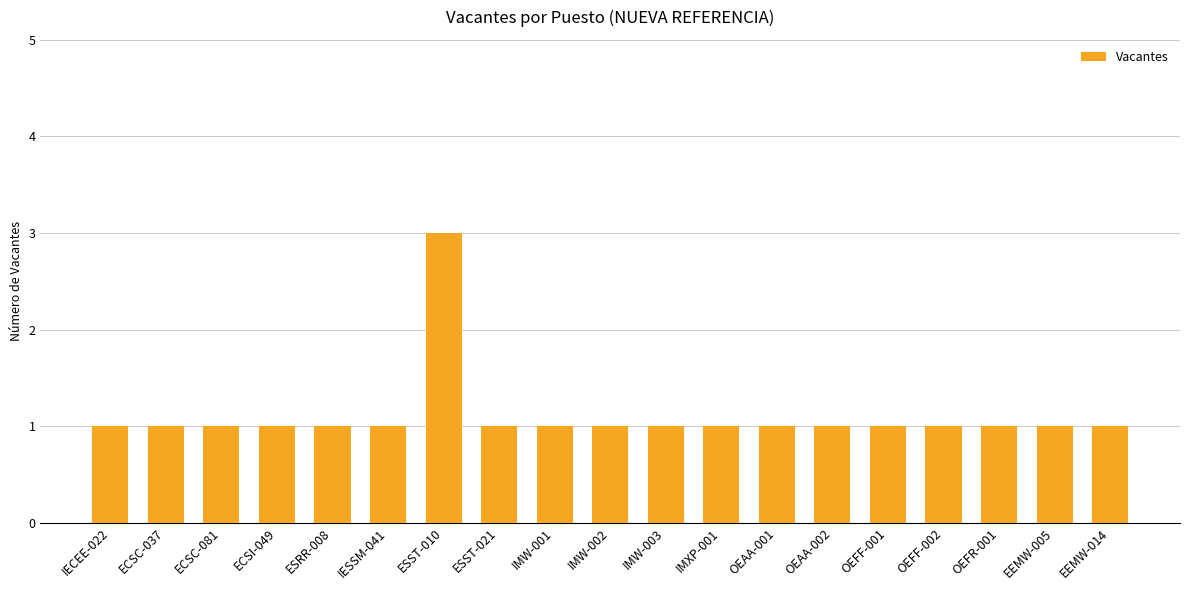

How many series are shown in this chart?

1